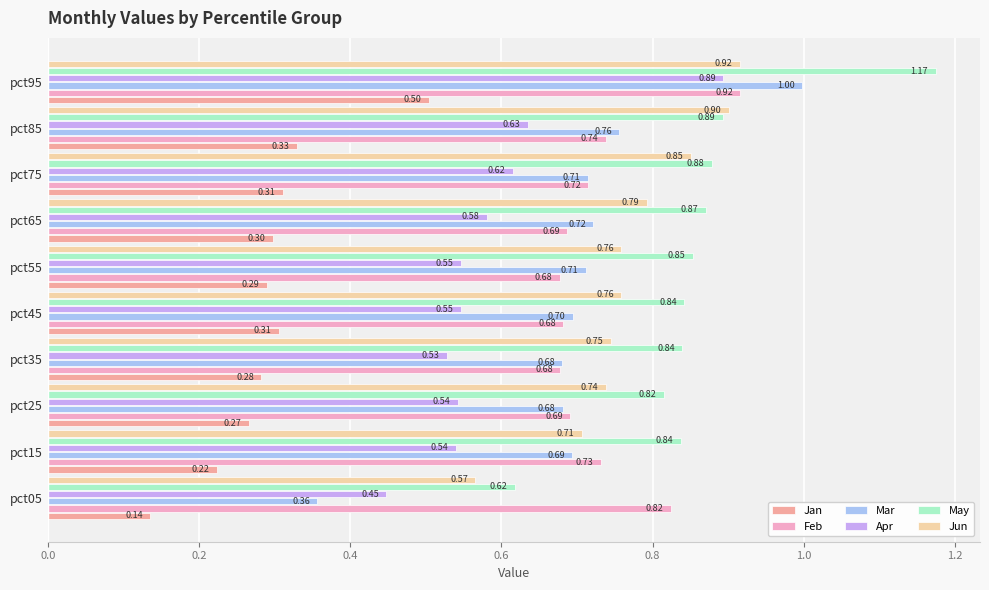

At how many categories does at least one series exceed 0?

10